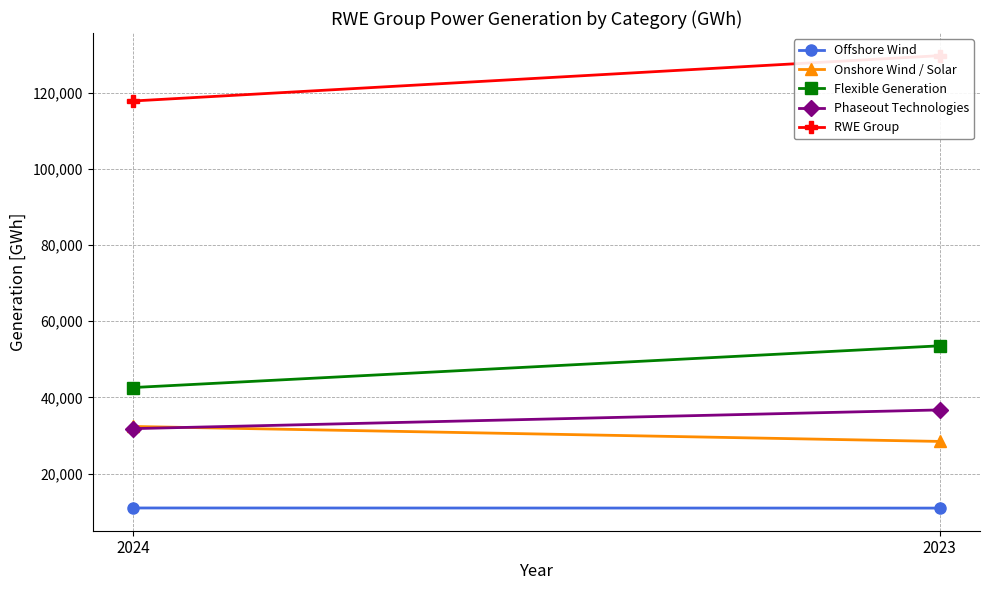

How many data points in Onshore Wind / Solar are less than 32387?

1